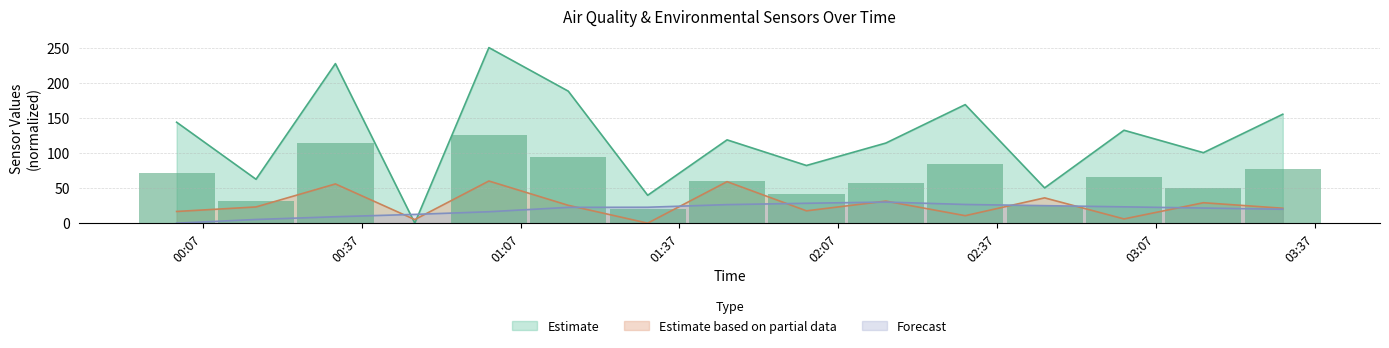

What is the highest value of the Forecast series?

30.0